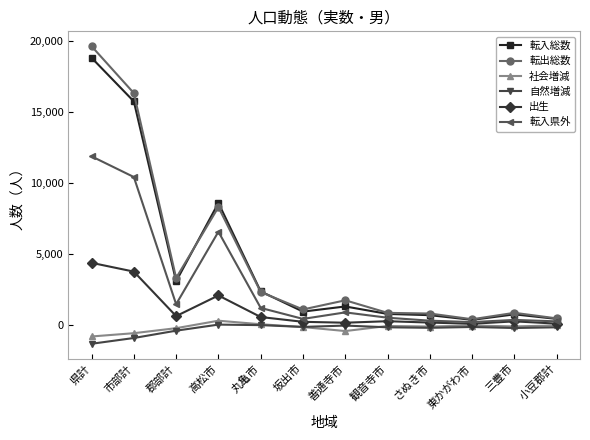

What position from the right is 丸亀市?

8